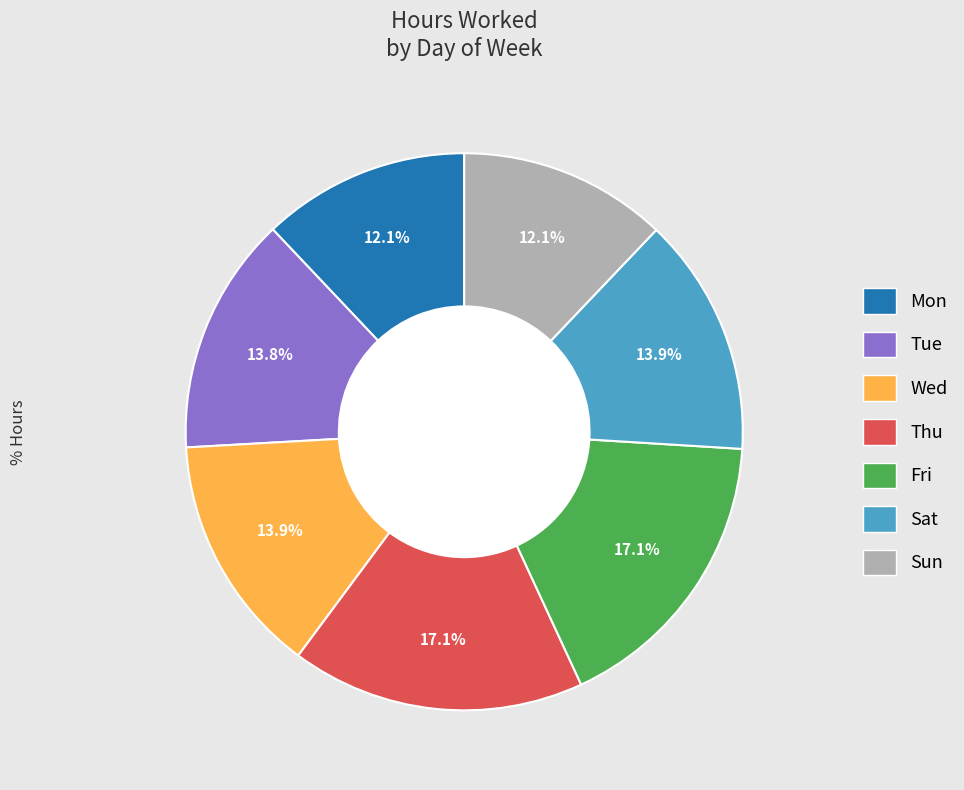

What percentage is the Thu slice, to the nearest percent?

17%